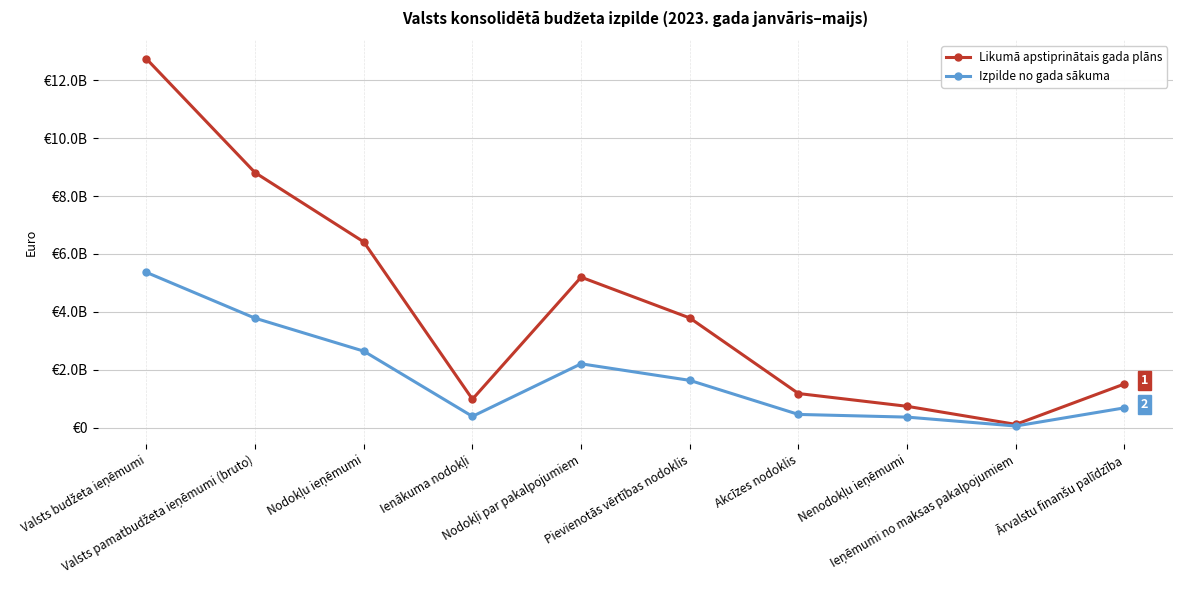

What are all the series names shown in the legend?

Likumā apstiprinātais gada plāns, Izpilde no gada sākuma